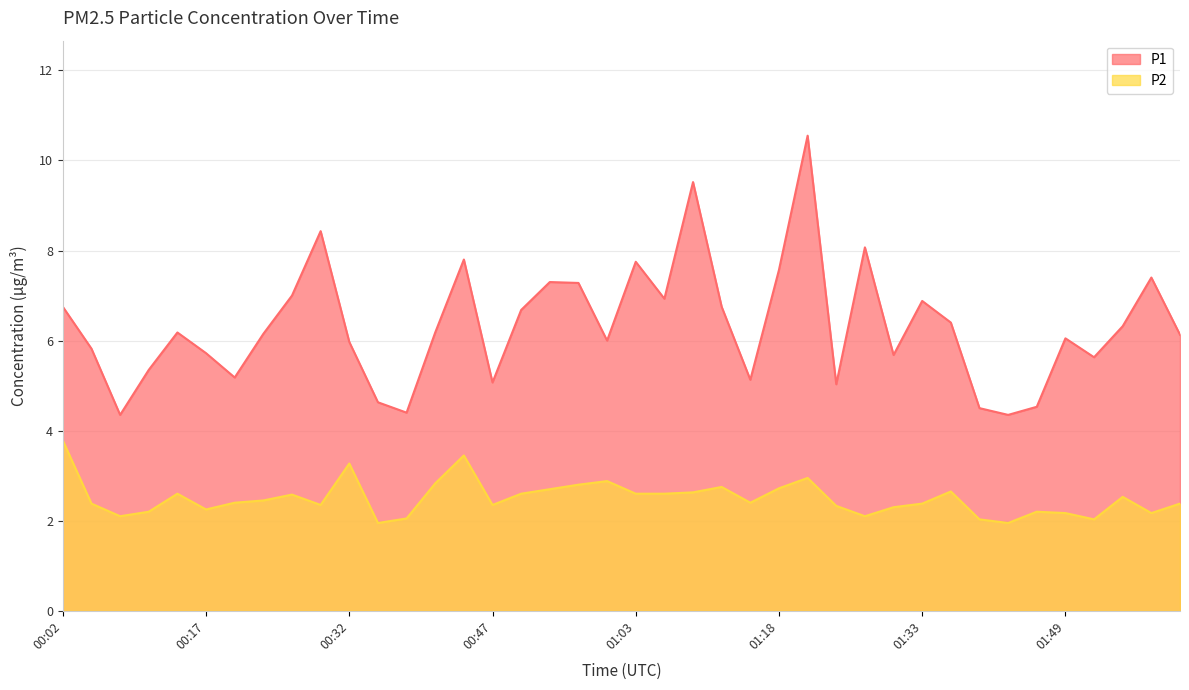

Where is the first local maximum for P2?

00:14